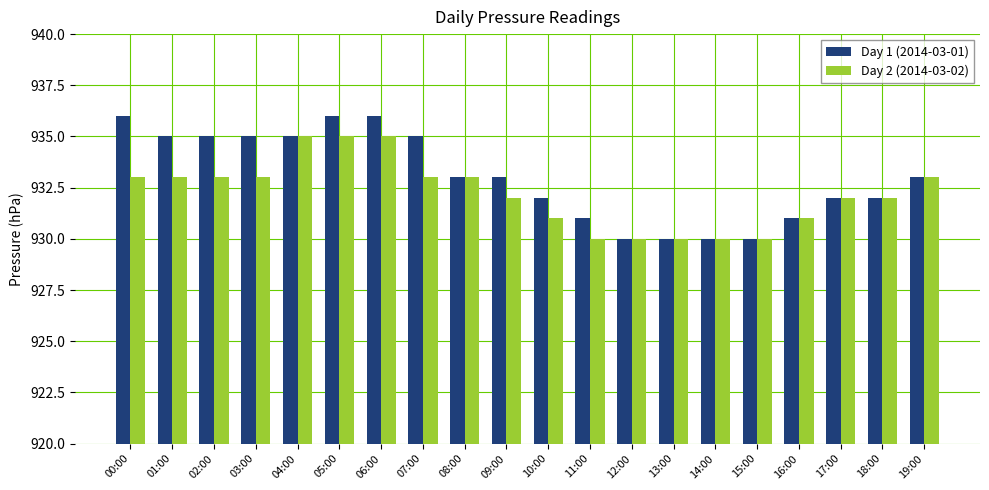

Does the chart contain any negative values?

No